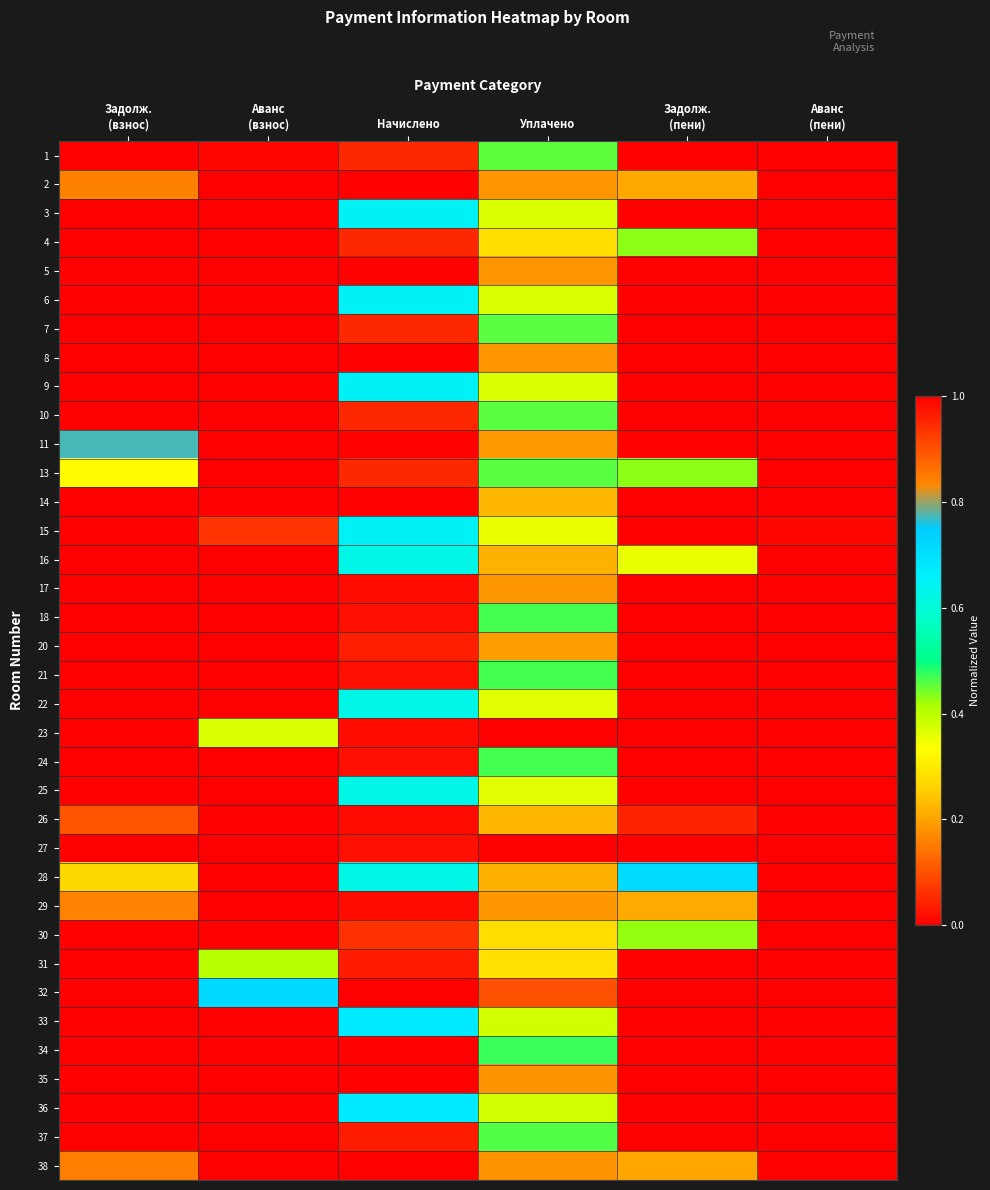

Reading left to right, extract all data points from this chart.

1: Задолж.
(взнос)=0.0	Аванс
(взнос)=1.0	Начислено=1.0	Уплачено=0.5	Задолж.
(пени)=0.0	Аванс
(пени)=1.0
2: Задолж.
(взнос)=0.2	Аванс
(взнос)=1.0	Начислено=0.0	Уплачено=0.2	Задолж.
(пени)=0.2	Аванс
(пени)=1.0
3: Задолж.
(взнос)=0.0	Аванс
(взнос)=1.0	Начислено=0.7	Уплачено=0.4	Задолж.
(пени)=0.0	Аванс
(пени)=1.0
4: Задолж.
(взнос)=0.0	Аванс
(взнос)=1.0	Начислено=1.0	Уплачено=0.3	Задолж.
(пени)=0.4	Аванс
(пени)=1.0
5: Задолж.
(взнос)=0.0	Аванс
(взнос)=1.0	Начислено=0.0	Уплачено=0.2	Задолж.
(пени)=0.0	Аванс
(пени)=1.0
6: Задолж.
(взнос)=0.0	Аванс
(взнос)=1.0	Начислено=0.7	Уплачено=0.4	Задолж.
(пени)=0.0	Аванс
(пени)=1.0
7: Задолж.
(взнос)=0.0	Аванс
(взнос)=1.0	Начислено=1.0	Уплачено=0.5	Задолж.
(пени)=0.0	Аванс
(пени)=1.0
8: Задолж.
(взнос)=0.0	Аванс
(взнос)=1.0	Начислено=0.0	Уплачено=0.2	Задолж.
(пени)=0.0	Аванс
(пени)=1.0
9: Задолж.
(взнос)=0.0	Аванс
(взнос)=1.0	Начислено=0.7	Уплачено=0.4	Задолж.
(пени)=0.0	Аванс
(пени)=1.0
10: Задолж.
(взнос)=0.0	Аванс
(взнос)=1.0	Начислено=1.0	Уплачено=0.5	Задолж.
(пени)=0.0	Аванс
(пени)=1.0
11: Задолж.
(взнос)=0.8	Аванс
(взнос)=1.0	Начислено=0.0	Уплачено=0.2	Задолж.
(пени)=1.0	Аванс
(пени)=1.0
13: Задолж.
(взнос)=0.3	Аванс
(взнос)=1.0	Начислено=1.0	Уплачено=0.5	Задолж.
(пени)=0.4	Аванс
(пени)=1.0
14: Задолж.
(взнос)=0.0	Аванс
(взнос)=0.0	Начислено=0.0	Уплачено=0.2	Задолж.
(пени)=0.0	Аванс
(пени)=0.0
15: Задолж.
(взнос)=0.0	Аванс
(взнос)=0.9	Начислено=0.7	Уплачено=0.4	Задолж.
(пени)=0.0	Аванс
(пени)=1.0
16: Задолж.
(взнос)=0.0	Аванс
(взнос)=1.0	Начислено=0.6	Уплачено=0.2	Задолж.
(пени)=0.4	Аванс
(пени)=1.0
17: Задолж.
(взнос)=0.0	Аванс
(взнос)=1.0	Начислено=0.0	Уплачено=0.2	Задолж.
(пени)=0.0	Аванс
(пени)=1.0
18: Задолж.
(взнос)=0.0	Аванс
(взнос)=1.0	Начислено=1.0	Уплачено=0.5	Задолж.
(пени)=0.0	Аванс
(пени)=1.0
20: Задолж.
(взнос)=0.0	Аванс
(взнос)=1.0	Начислено=0.0	Уплачено=0.2	Задолж.
(пени)=0.0	Аванс
(пени)=1.0
21: Задолж.
(взнос)=0.0	Аванс
(взнос)=1.0	Начислено=1.0	Уплачено=0.5	Задолж.
(пени)=0.0	Аванс
(пени)=1.0
22: Задолж.
(взнос)=0.0	Аванс
(взнос)=1.0	Начислено=0.6	Уплачено=0.4	Задолж.
(пени)=0.0	Аванс
(пени)=1.0
23: Задолж.
(взнос)=0.0	Аванс
(взнос)=0.4	Начислено=0.0	Уплачено=0.0	Задолж.
(пени)=0.0	Аванс
(пени)=1.0
24: Задолж.
(взнос)=0.0	Аванс
(взнос)=1.0	Начислено=1.0	Уплачено=0.5	Задолж.
(пени)=0.0	Аванс
(пени)=1.0
25: Задолж.
(взнос)=0.0	Аванс
(взнос)=1.0	Начислено=0.6	Уплачено=0.4	Задолж.
(пени)=0.0	Аванс
(пени)=1.0
26: Задолж.
(взнос)=0.1	Аванс
(взнос)=1.0	Начислено=0.0	Уплачено=0.2	Задолж.
(пени)=0.0	Аванс
(пени)=1.0
27: Задолж.
(взнос)=1.0	Аванс
(взнос)=1.0	Начислено=1.0	Уплачено=1.0	Задолж.
(пени)=0.0	Аванс
(пени)=1.0
28: Задолж.
(взнос)=0.3	Аванс
(взнос)=1.0	Начислено=0.6	Уплачено=0.2	Задолж.
(пени)=0.7	Аванс
(пени)=1.0
29: Задолж.
(взнос)=0.2	Аванс
(взнос)=1.0	Начислено=0.0	Уплачено=0.2	Задолж.
(пени)=0.2	Аванс
(пени)=1.0
30: Задолж.
(взнос)=0.0	Аванс
(взнос)=1.0	Начислено=0.9	Уплачено=0.3	Задолж.
(пени)=0.4	Аванс
(пени)=1.0
31: Задолж.
(взнос)=0.0	Аванс
(взнос)=0.4	Начислено=1.0	Уплачено=0.3	Задолж.
(пени)=0.0	Аванс
(пени)=1.0
32: Задолж.
(взнос)=0.0	Аванс
(взнос)=0.7	Начислено=0.0	Уплачено=0.1	Задолж.
(пени)=0.0	Аванс
(пени)=1.0
33: Задолж.
(взнос)=0.0	Аванс
(взнос)=1.0	Начислено=0.7	Уплачено=0.4	Задолж.
(пени)=0.0	Аванс
(пени)=1.0
34: Задолж.
(взнос)=0.0	Аванс
(взнос)=1.0	Начислено=1.0	Уплачено=0.5	Задолж.
(пени)=0.0	Аванс
(пени)=1.0
35: Задолж.
(взнос)=0.0	Аванс
(взнос)=1.0	Начислено=0.0	Уплачено=0.2	Задолж.
(пени)=0.0	Аванс
(пени)=1.0
36: Задолж.
(взнос)=0.0	Аванс
(взнос)=1.0	Начислено=0.7	Уплачено=0.4	Задолж.
(пени)=0.0	Аванс
(пени)=1.0
37: Задолж.
(взнос)=0.0	Аванс
(взнос)=1.0	Начислено=1.0	Уплачено=0.5	Задолж.
(пени)=0.0	Аванс
(пени)=1.0
38: Задолж.
(взнос)=0.2	Аванс
(взнос)=1.0	Начислено=0.0	Уплачено=0.2	Задолж.
(пени)=0.2	Аванс
(пени)=1.0